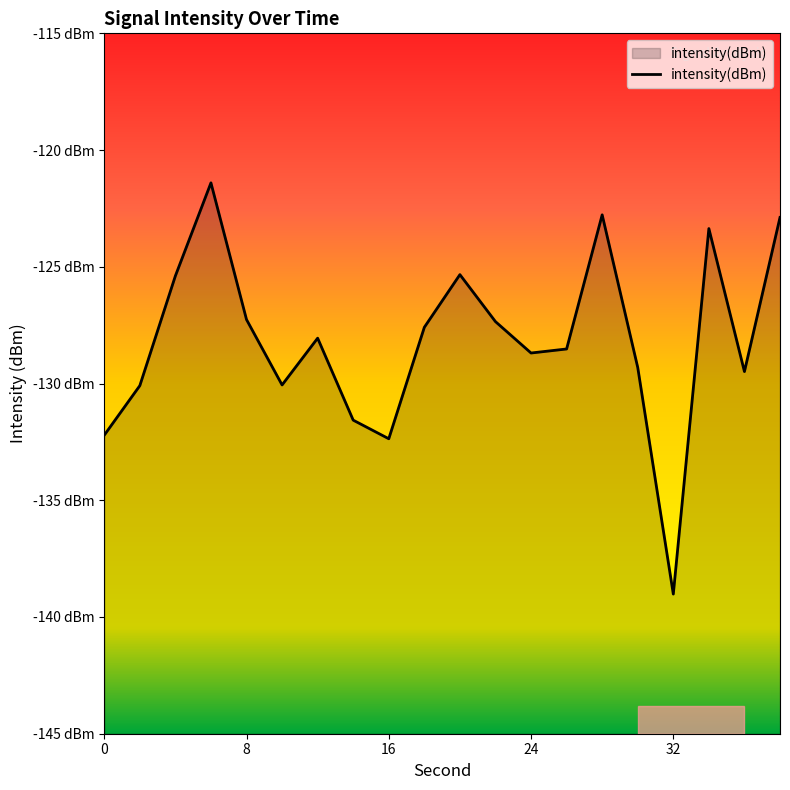

What is the greatest value displayed?

-121.4